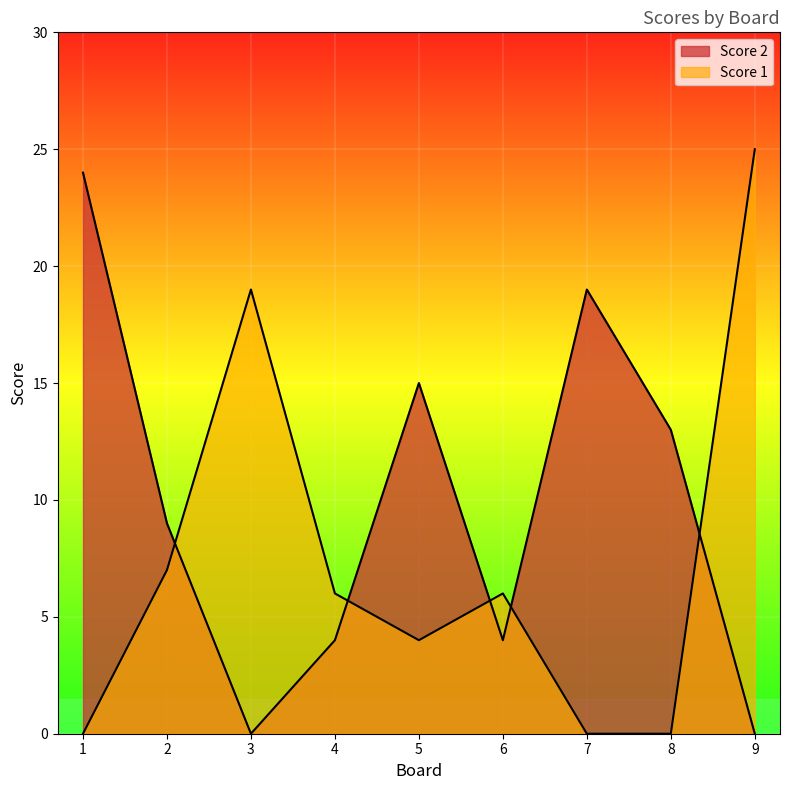

Reading right to left, list all the values displayed in this chart.

Score 2: 9=0	8=13	7=19	6=4	5=15	4=4	3=0	2=9	1=24
Score 1: 9=25	8=0	7=0	6=6	5=4	4=6	3=19	2=7	1=0